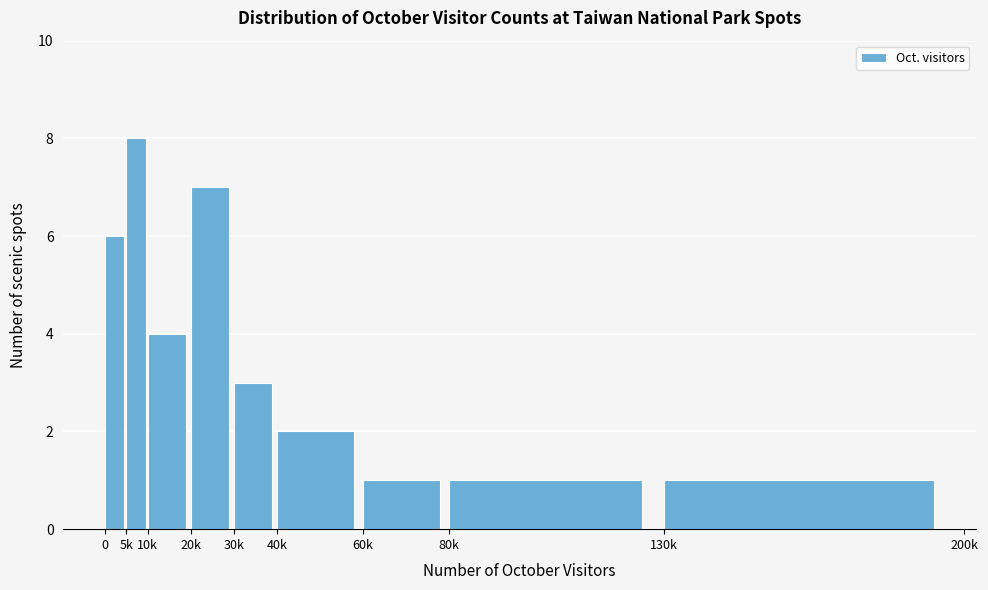

Reading right to left, extract all data points from this chart.

130k=1	80k=1	60k=1	40k=2	30k=3	20k=7	10k=4	5k=8	0=6